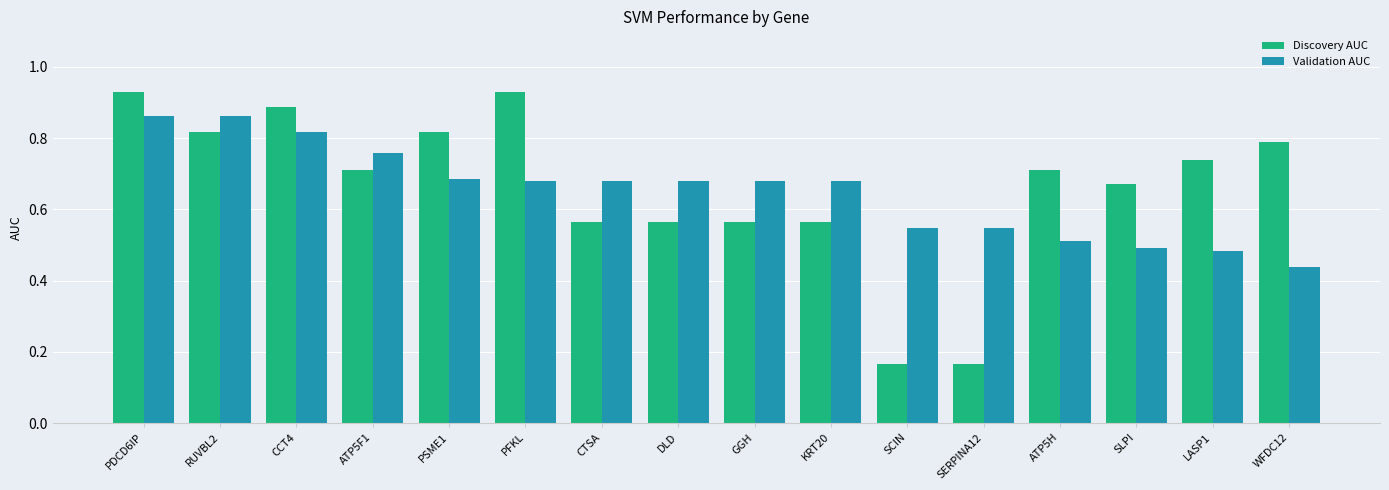

What is the sum of all Validation AUC values?

10.4